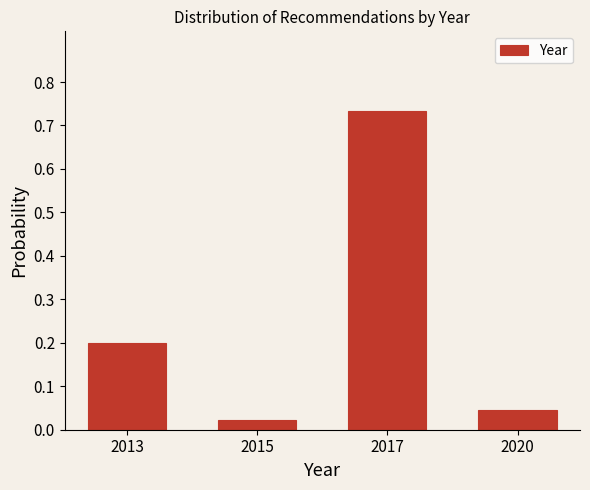

At which label is the value closest to 0?

2015